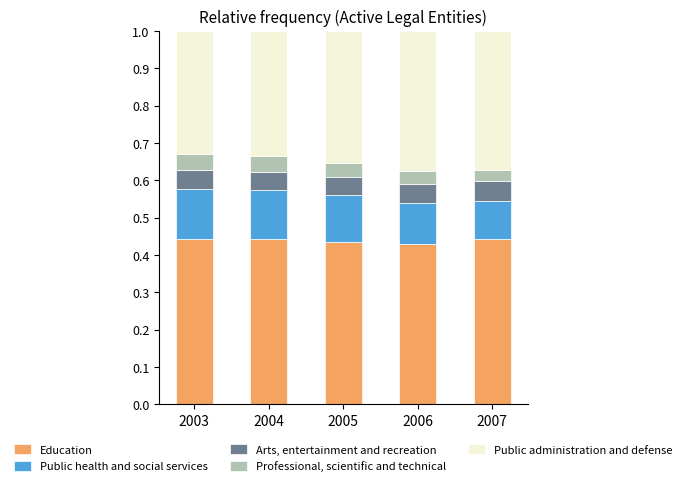

Rank the series by their maximum value, from lowest to highest.

Professional, scientific and technical, Arts, entertainment and recreation, Public health and social services, Public administration and defense, Education